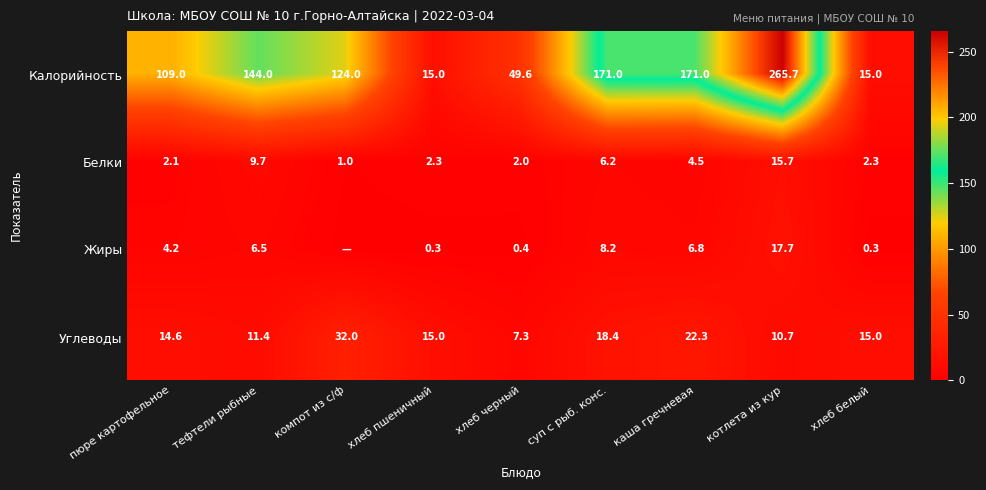

What is the approximate value of Белки at хлеб пшеничный?

2.3